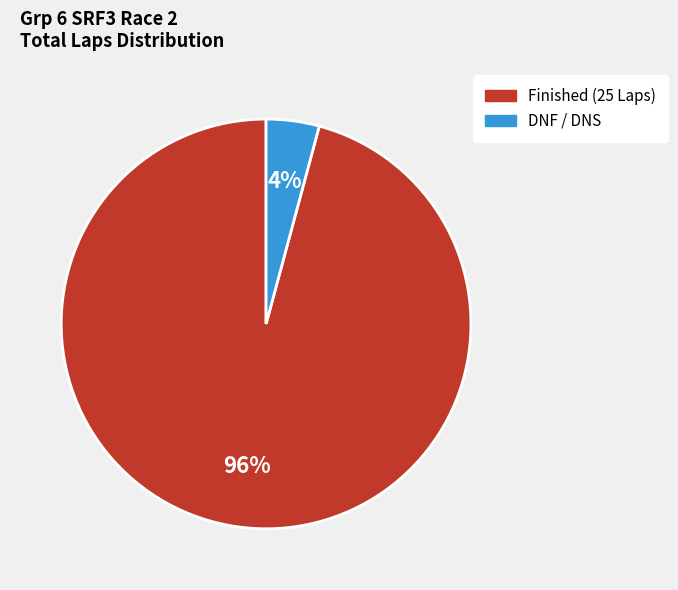

To the nearest percent, what is the average slice percentage?

50%